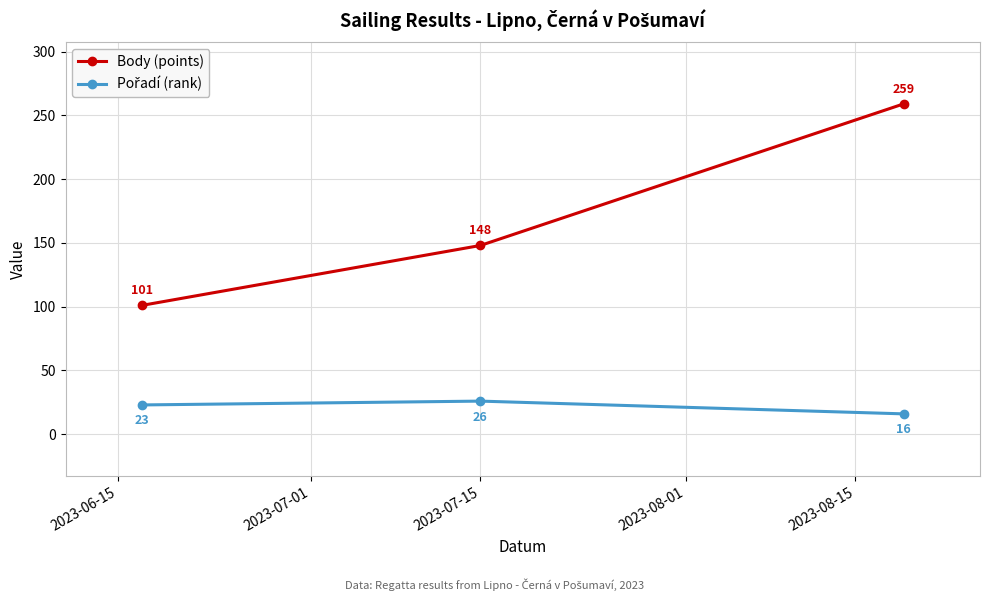

Which series has the largest range (max minus min)?

Body (points)